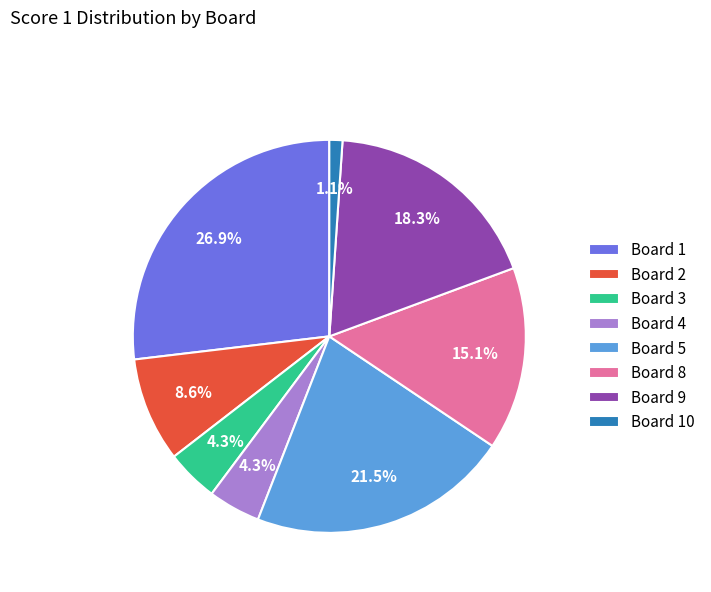

What percentage do Board 8 and Board 2 together represent?

23.7%